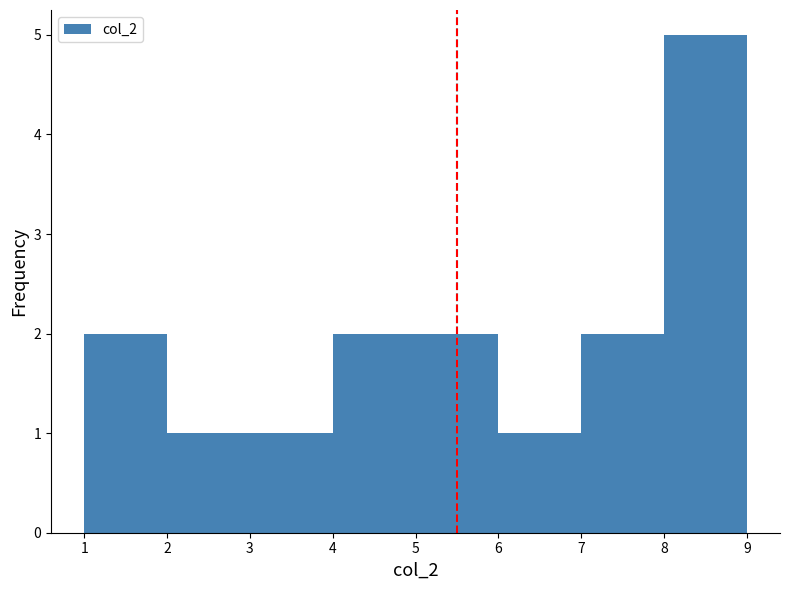

Reading left to right, list every bar in this chart as the range it spans on the x-axis followed by its height. The values are not printed on the chart, so give them approximately, as read against the axis.

1 to 2: 2
2 to 3: 1
3 to 4: 1
4 to 5: 2
5 to 6: 2
6 to 7: 1
7 to 8: 2
8 to 9: 5